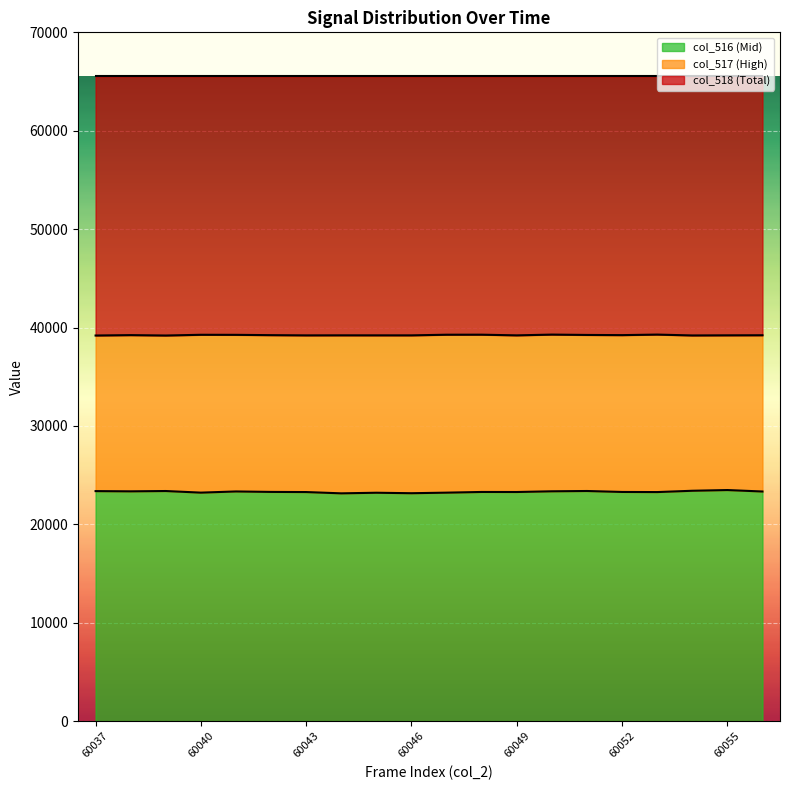

Which category has the highest value across all series?

60053